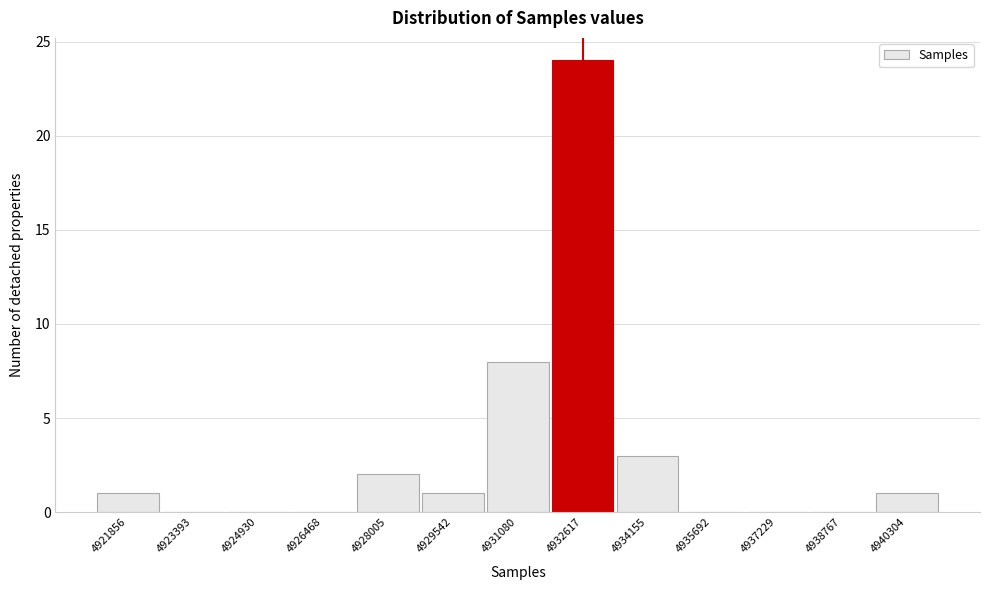

Reading left to right, what are all the values shown in this chart?

4921856=1	4923393=0	4924930=0	4926468=0	4928005=2	4929542=1	4931080=8	4932617=24	4934155=3	4935692=0	4937229=0	4938767=0	4940304=1